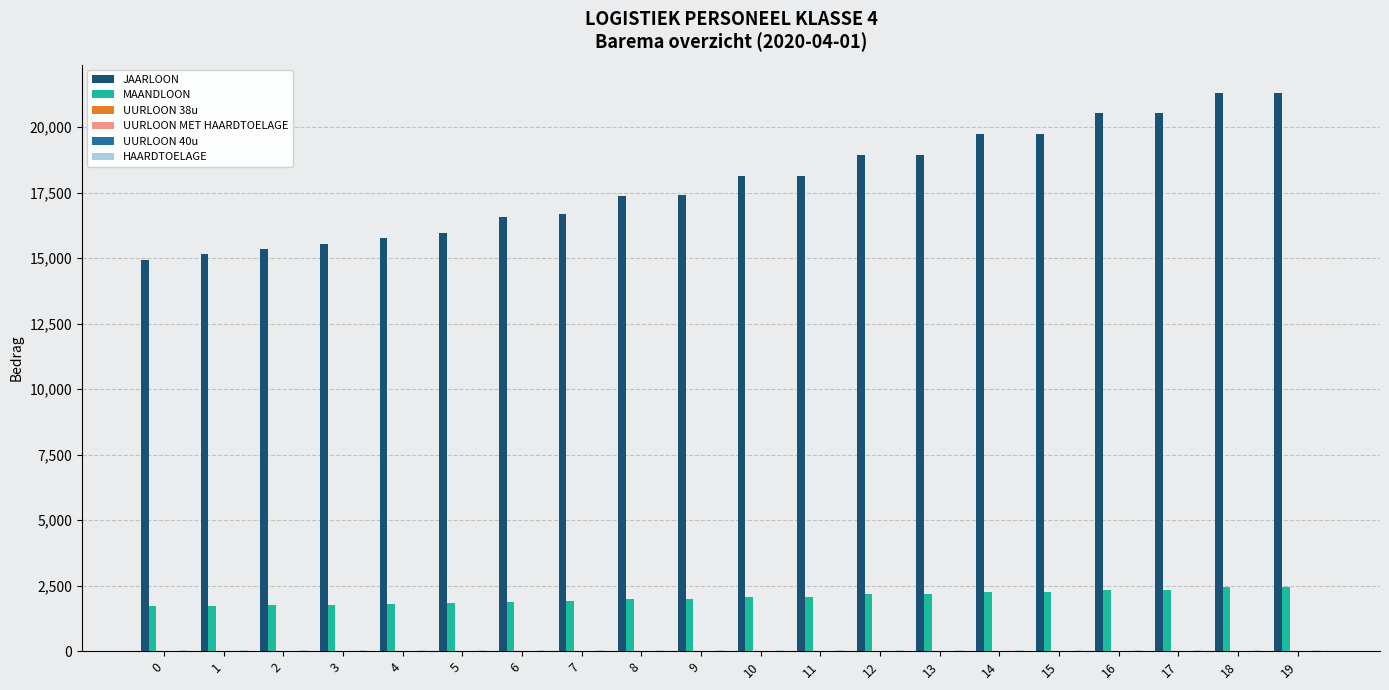

Which series has the largest total across all categories?

JAARLOON